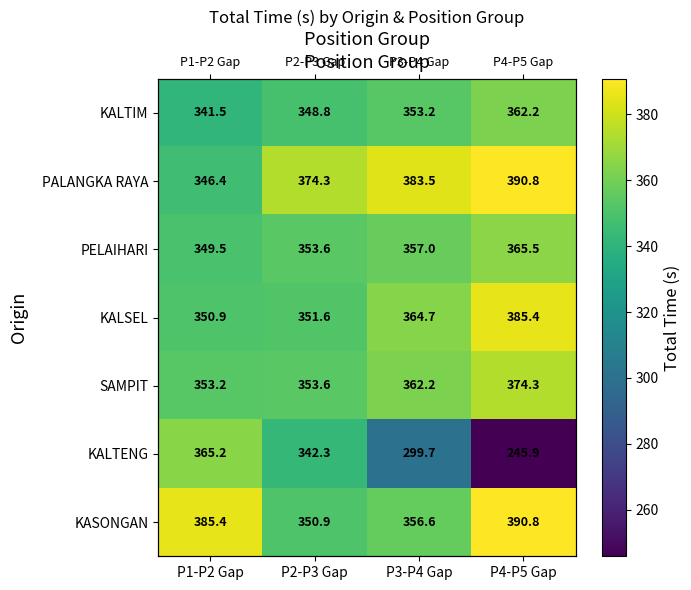

Which series has the widest spread of values?

KALTENG